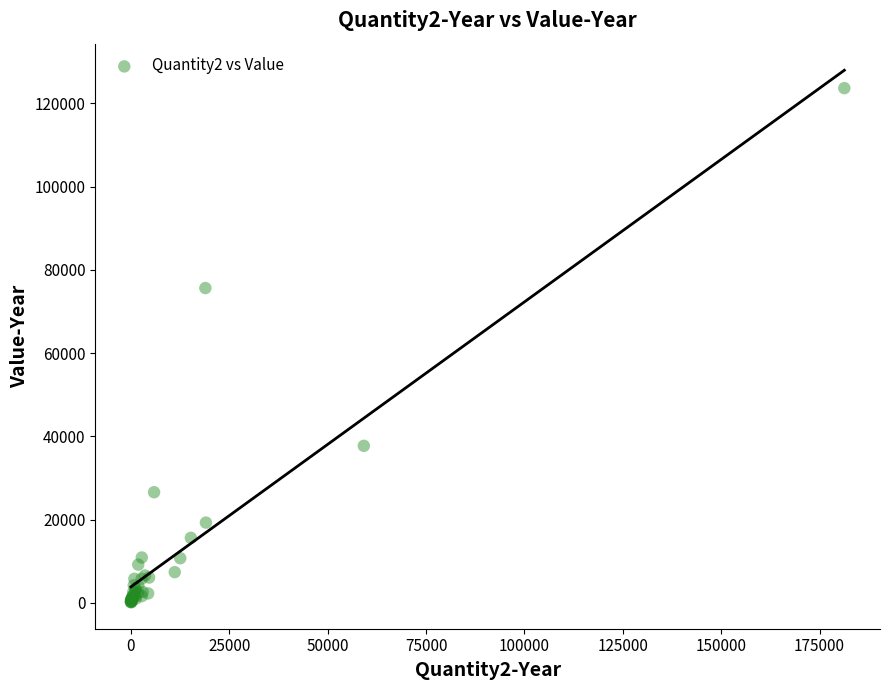

What Y value in the scatter plot is closest to 61929?

75638